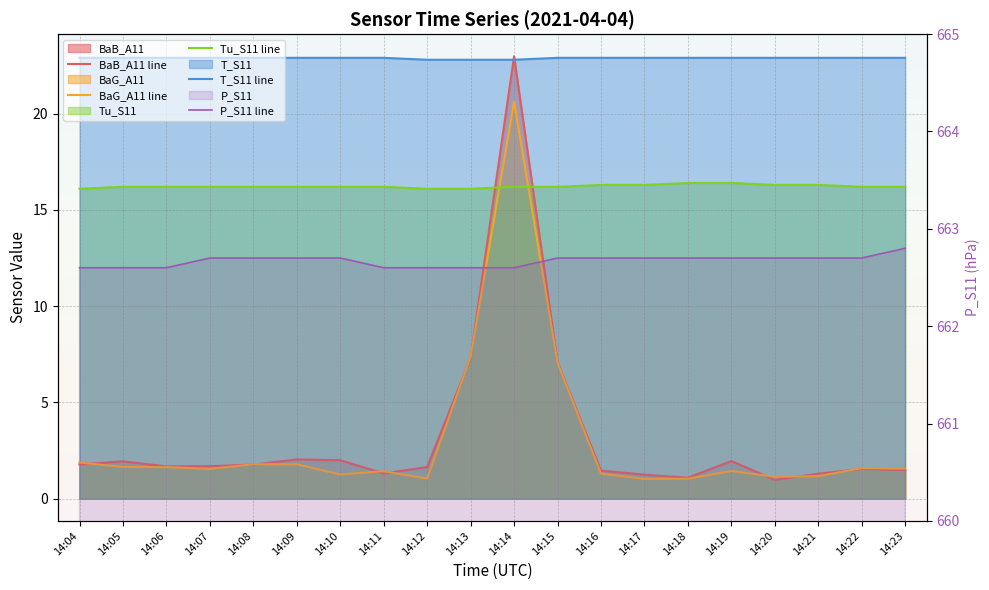

True or false: T_S11 and P_S11 cross at least once.

False